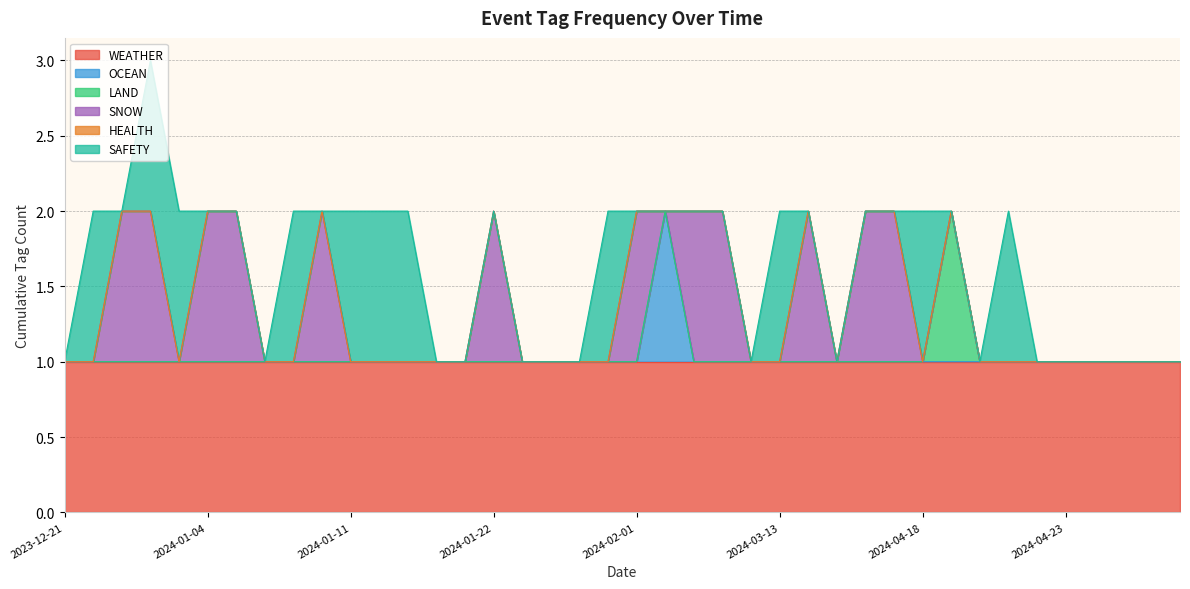

What is the label of the 17th point from the right?

2024-03-02